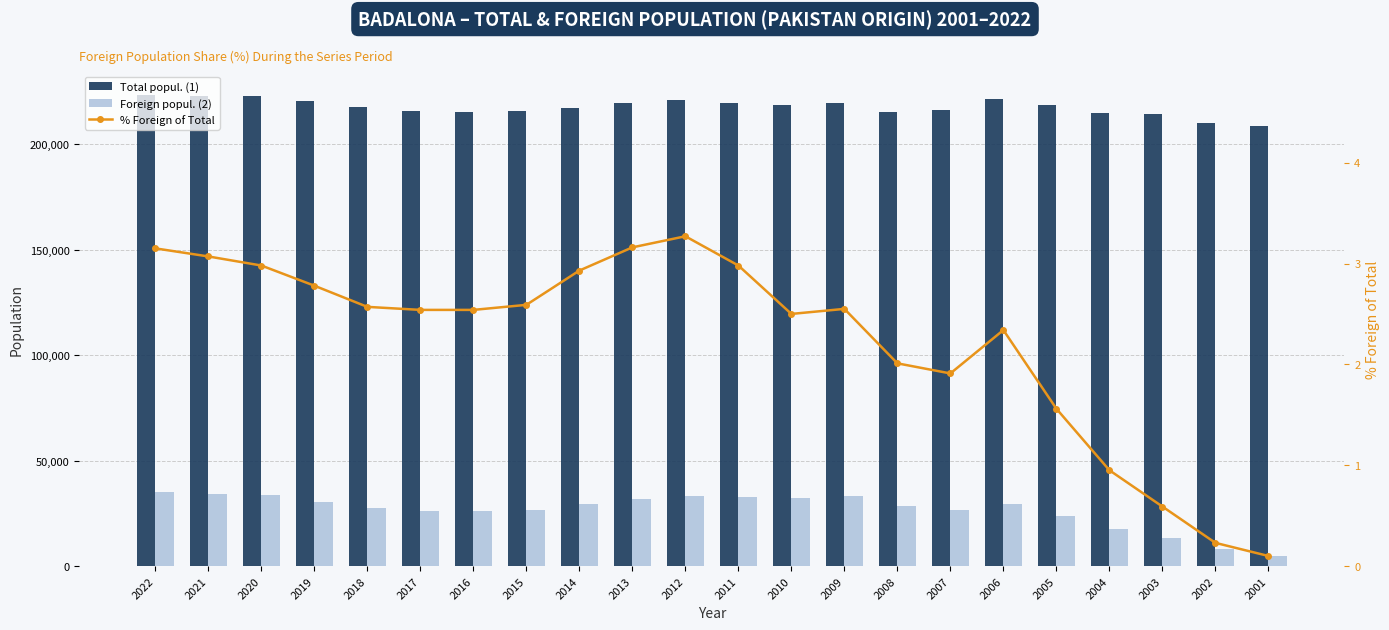

How many values in the Total popul. (1) series are below 218553?

11